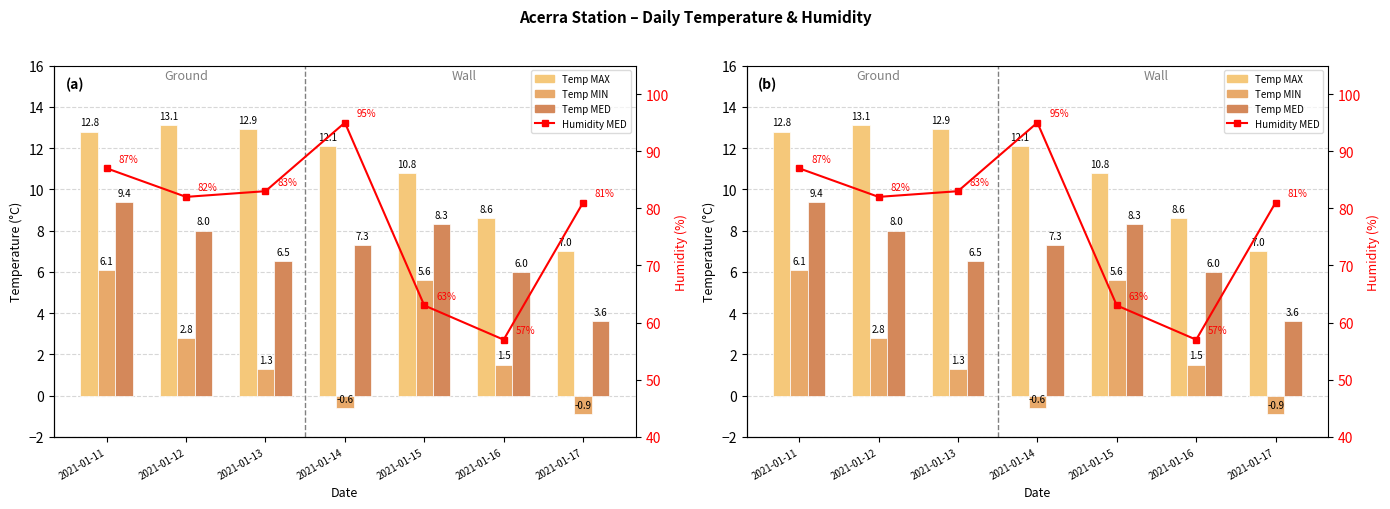

At which label is Humidity MED closest to 76?

2021-01-17